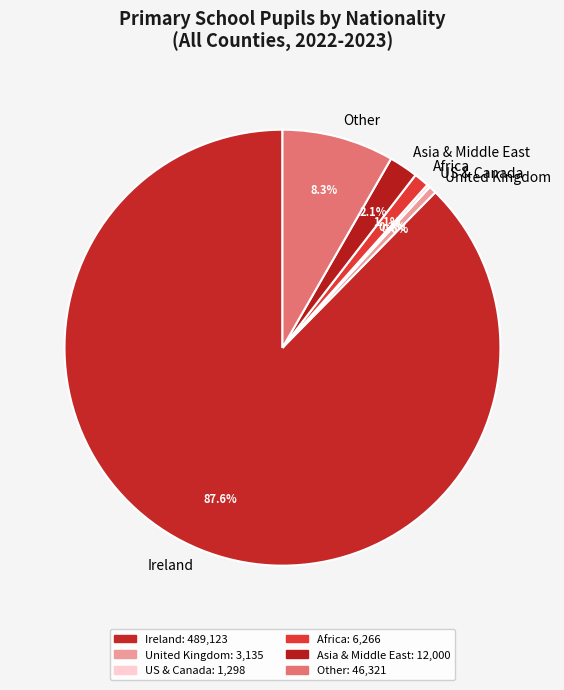

Combined, do Asia & Middle East and Ireland account for over 50%?

Yes